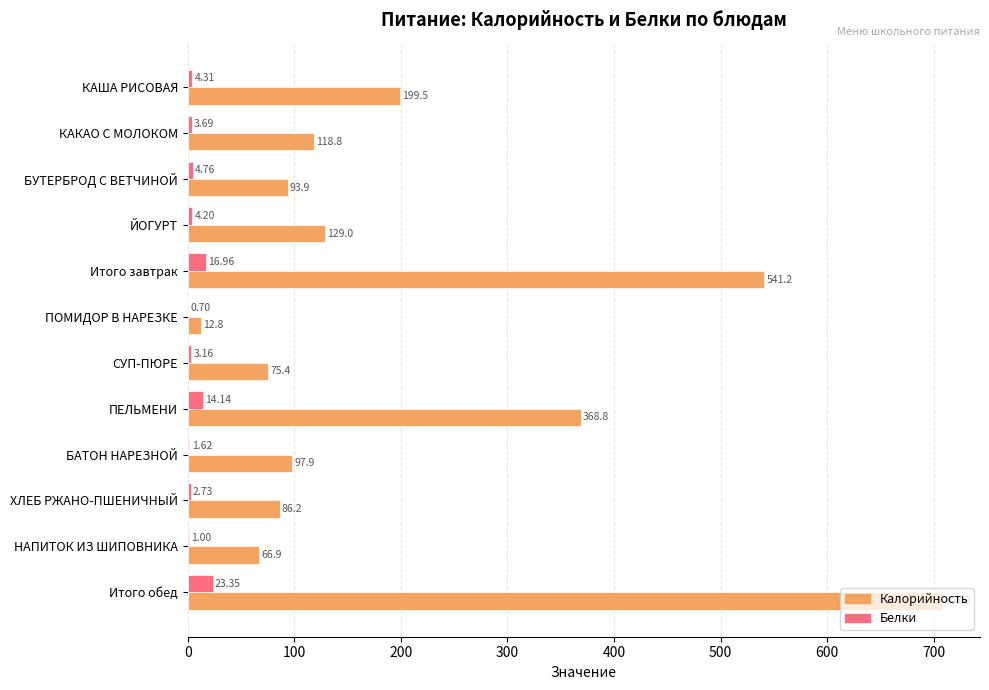

At which label is Калорийность closest to 360?

ПЕЛЬМЕНИ